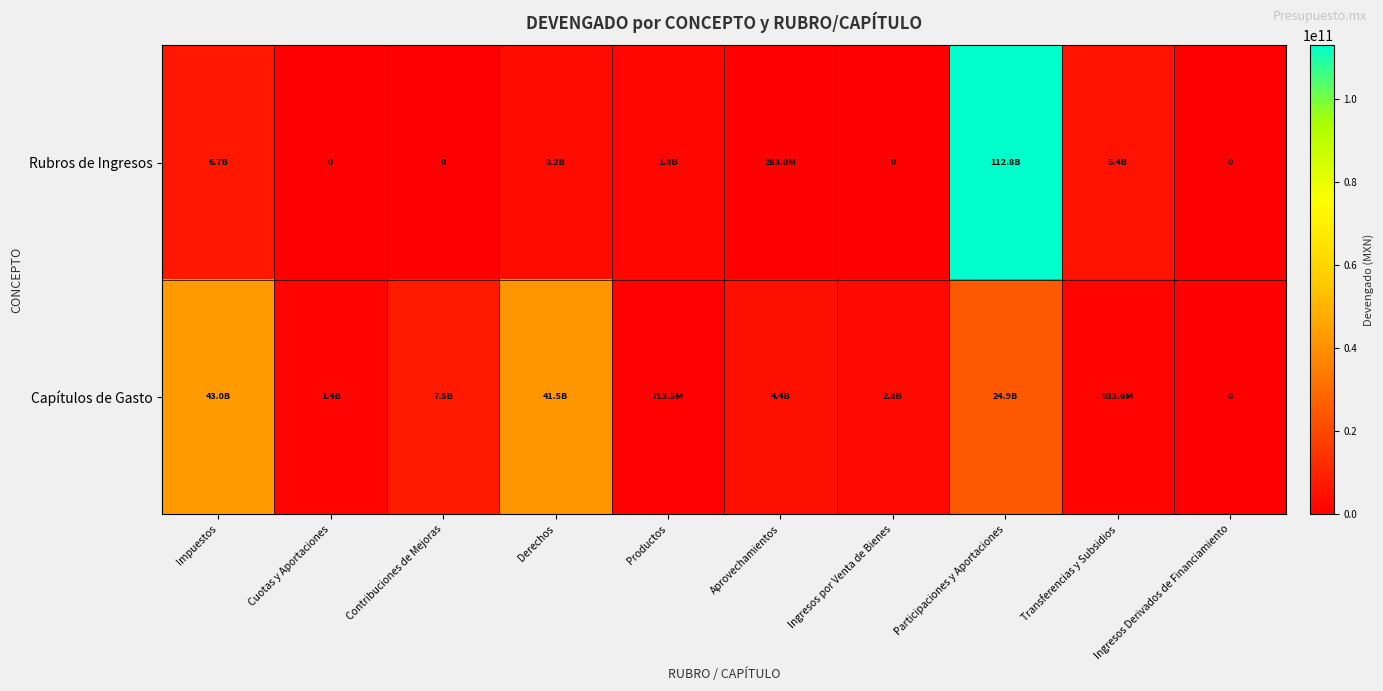

At which label is Rubros de Ingresos closest to 56412476966?

Impuestos